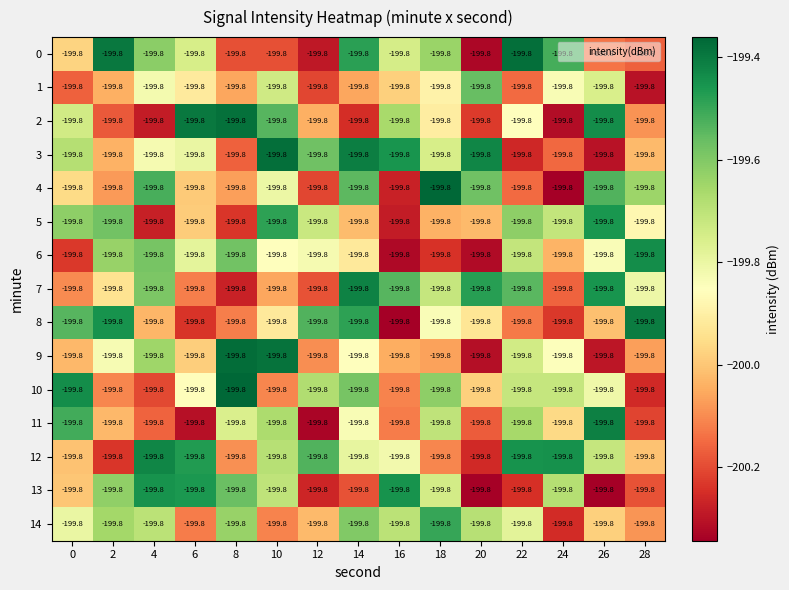

Which category has the lowest value in the 9 series?

20